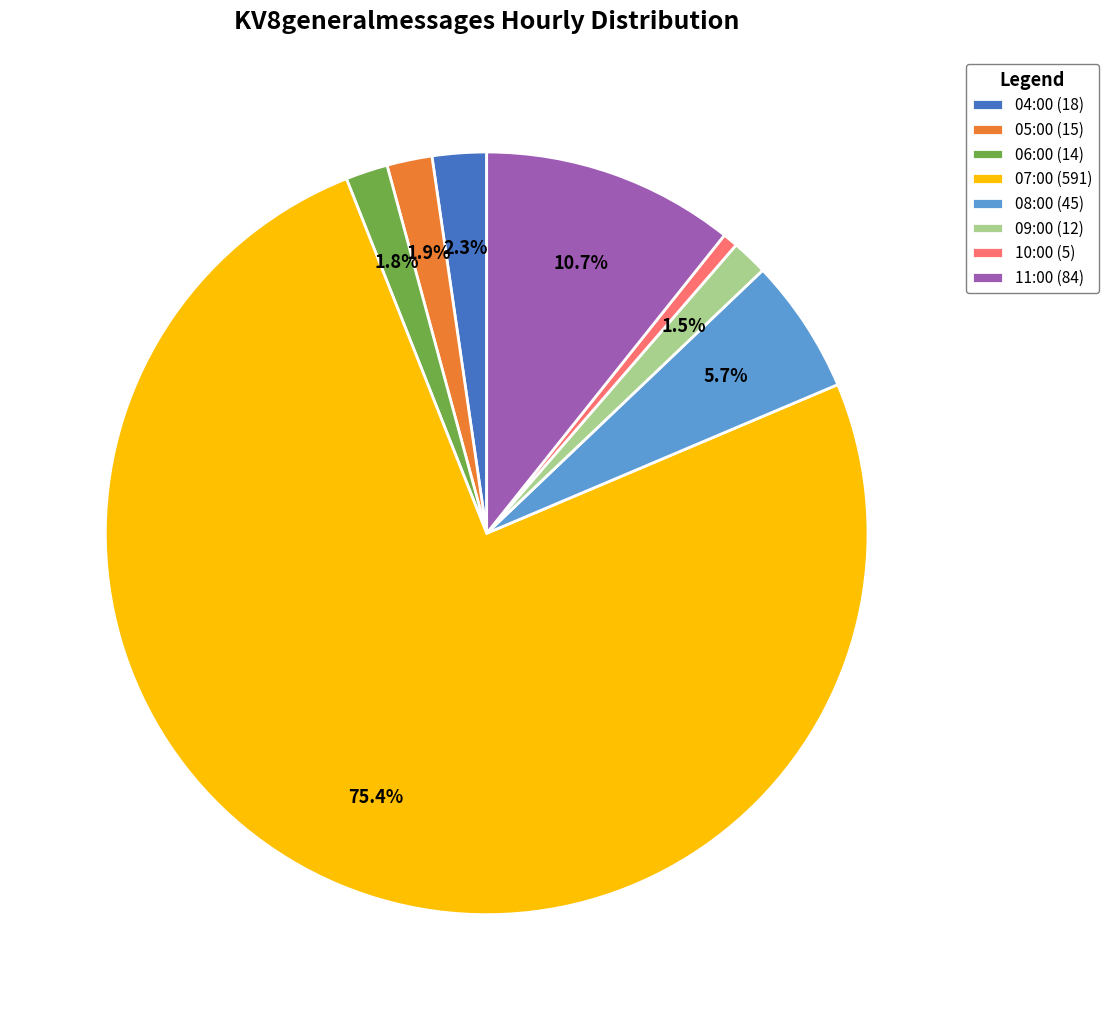

What percentage is the 11:00 slice, to the nearest percent?

11%